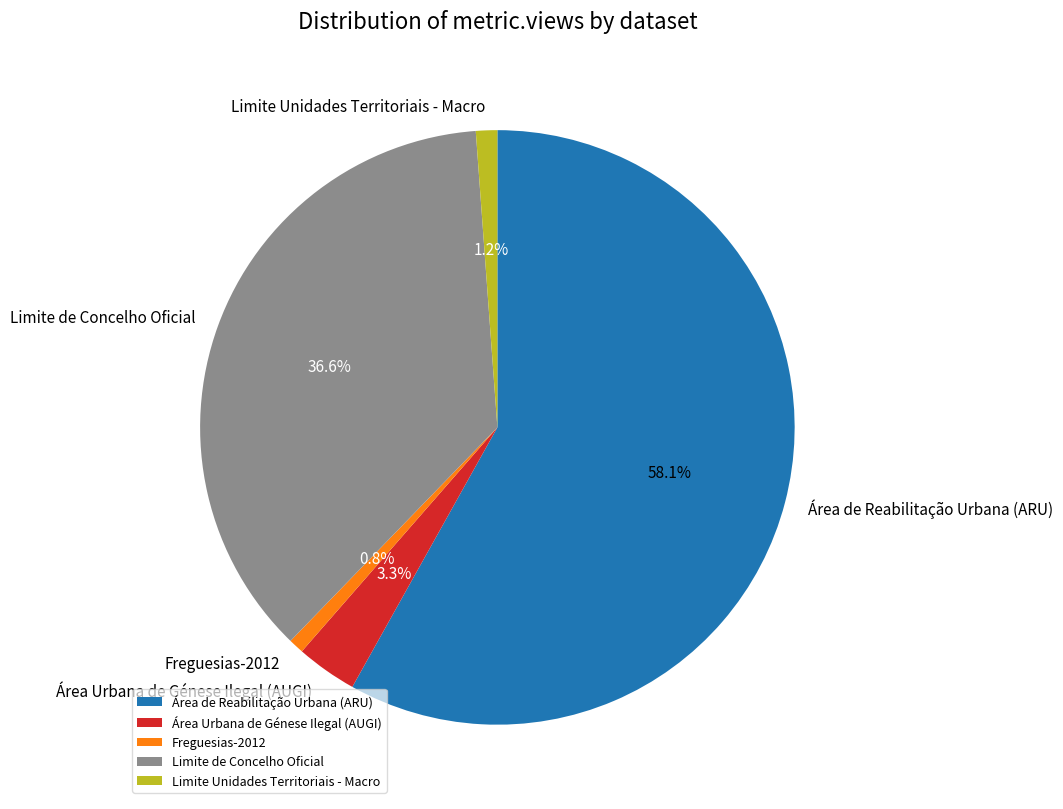

Which category has the biggest portion of the pie?

Área de Reabilitação Urbana (ARU)